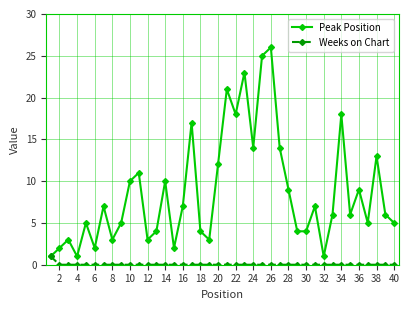

In Peak Position, how many points are higher than both neighbors (excluding endpoints)?

13